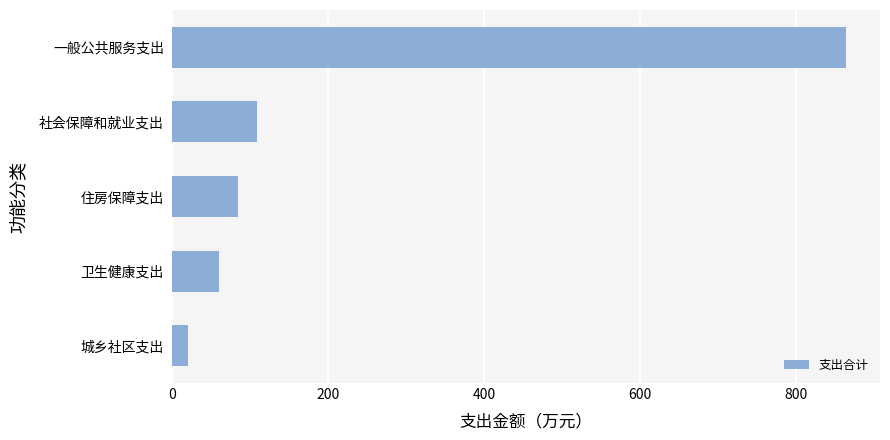

What is the average value?

227.5